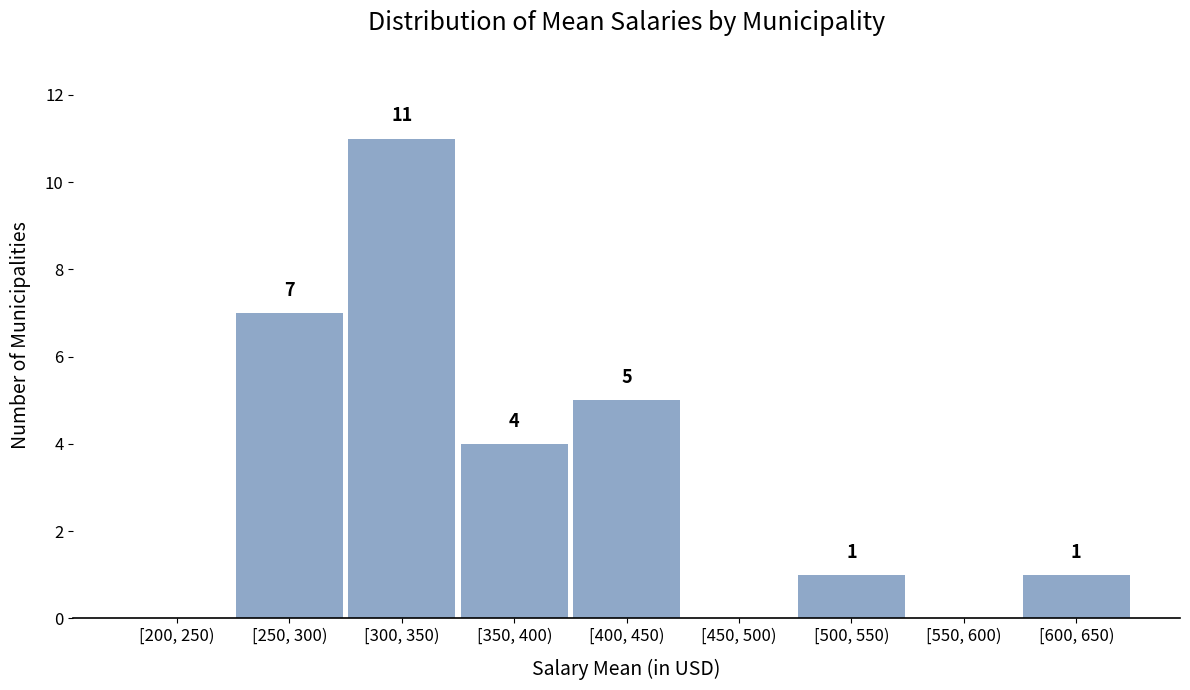

Reading right to left, list all the values displayed in this chart.

[600, 650)=1	[550, 600)=0	[500, 550)=1	[450, 500)=0	[400, 450)=5	[350, 400)=4	[300, 350)=11	[250, 300)=7	[200, 250)=0